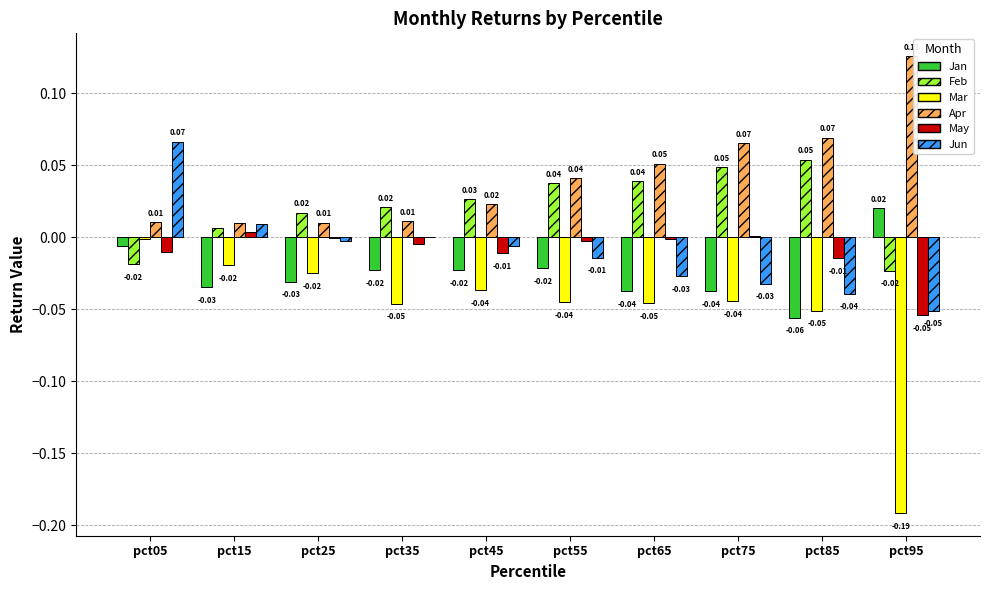

Which series has the largest total across all categories?

Apr